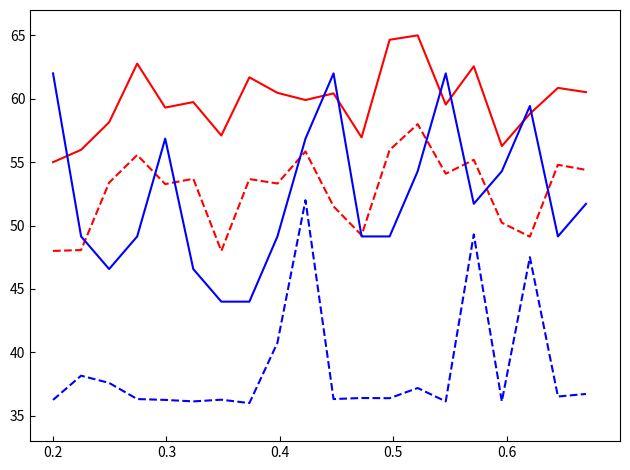

What is the greatest value displayed?

65.0